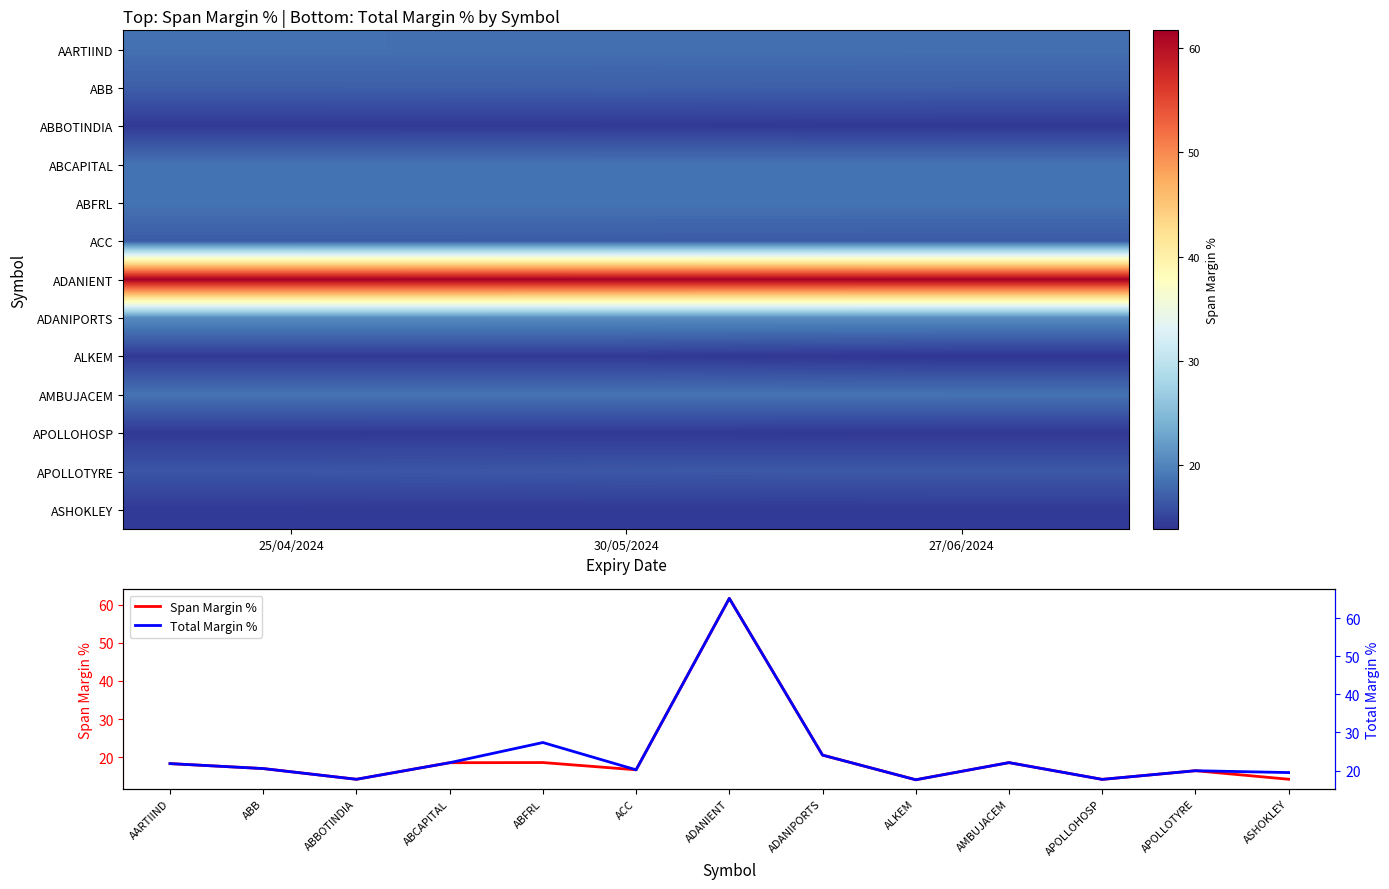

What is the minimum value for Span Margin %?

14.1